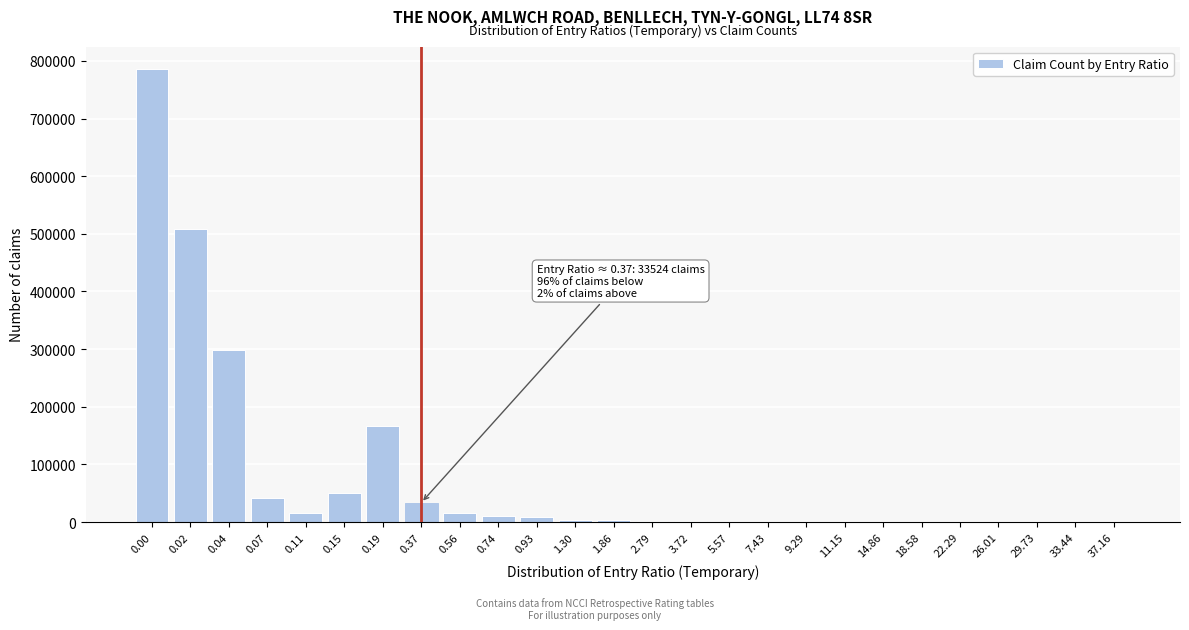

What is the greatest value displayed?

785579